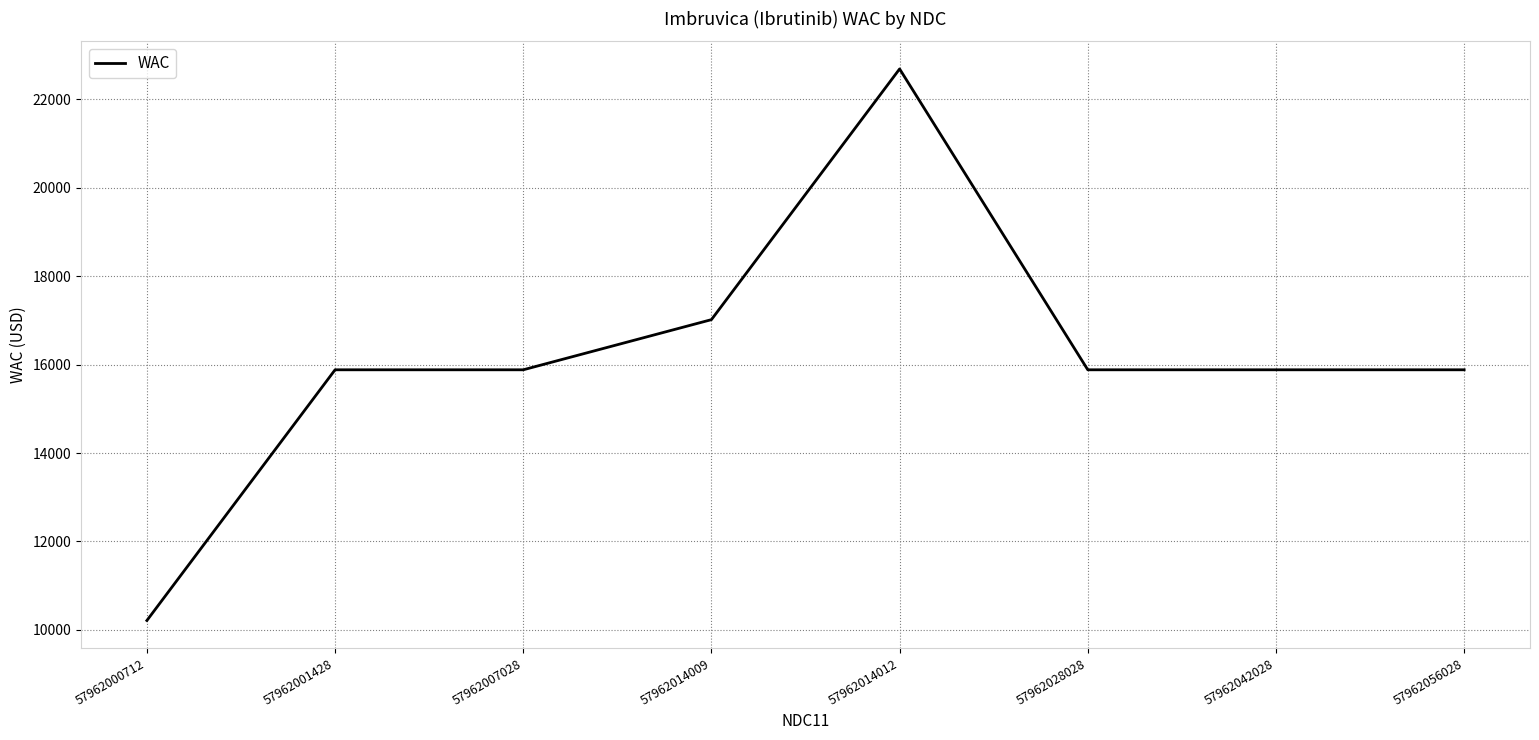

The value at 57962014012 is 4908.5. True or false?

False